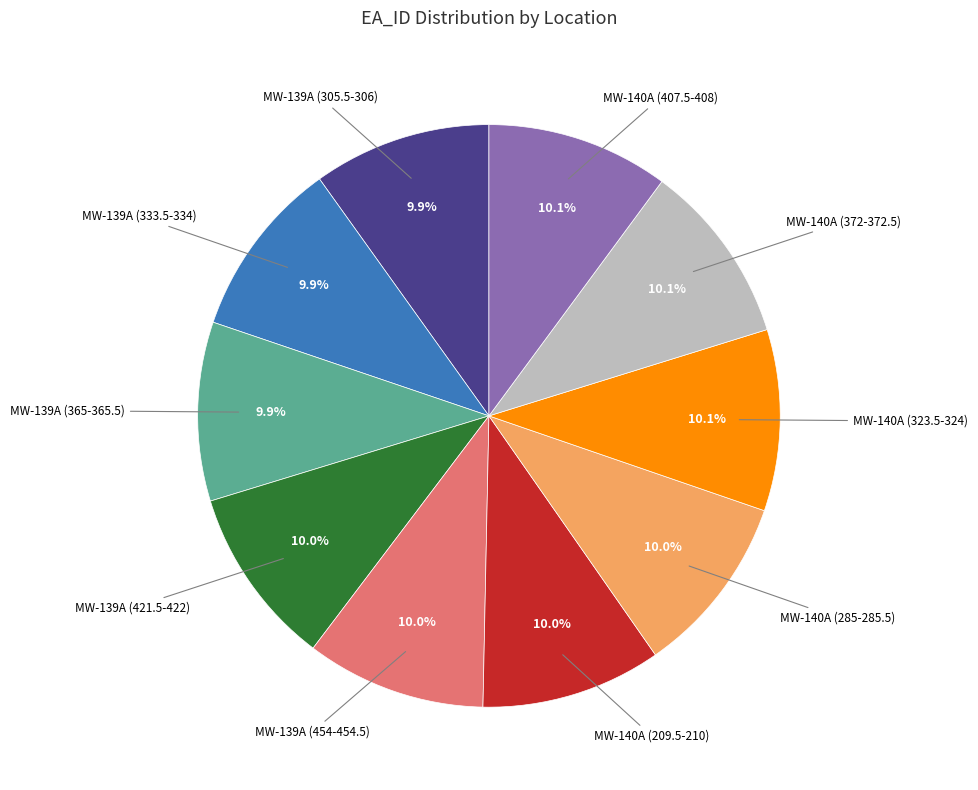

To the nearest percent, what is the average slice percentage?

10%